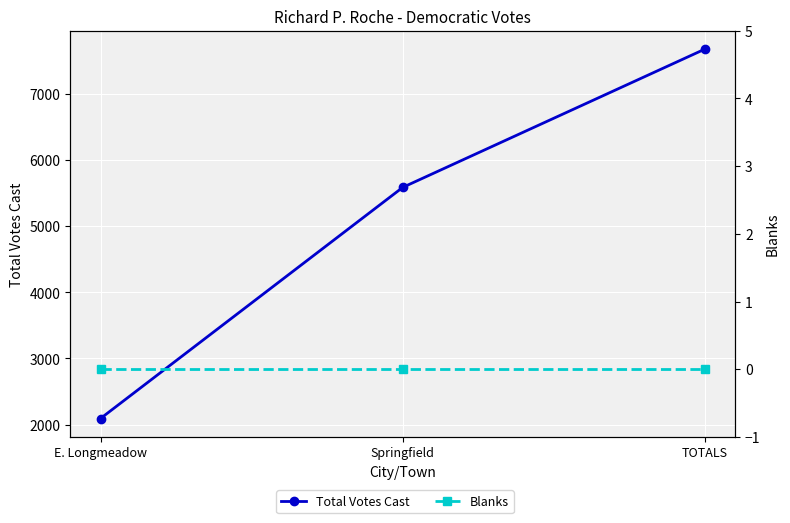

Rank the series by their maximum value, from highest to lowest.

Total Votes Cast, Blanks